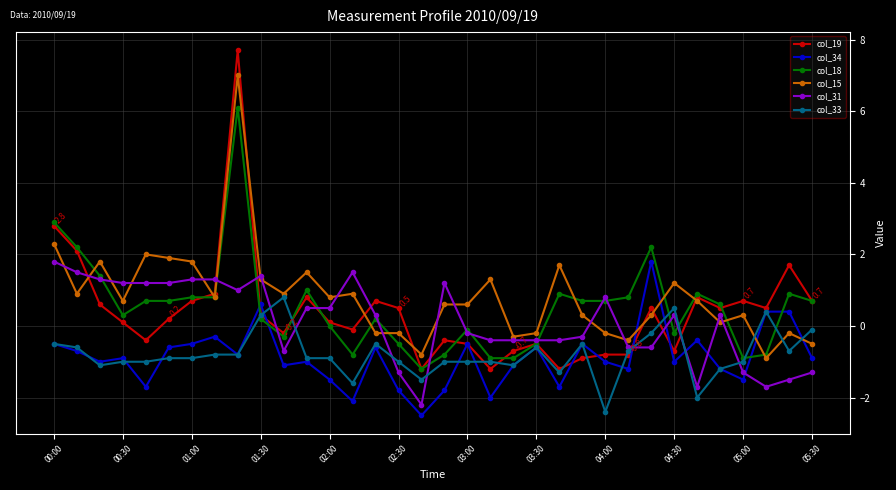

True or false: col_15 and col_19 cross at least once.

True